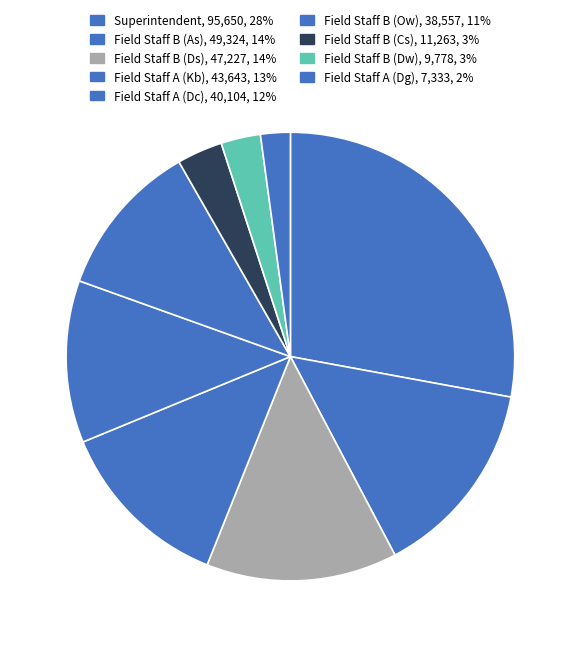

True or false: Field Staff B (Dw) accounts for 3% of the total.

True